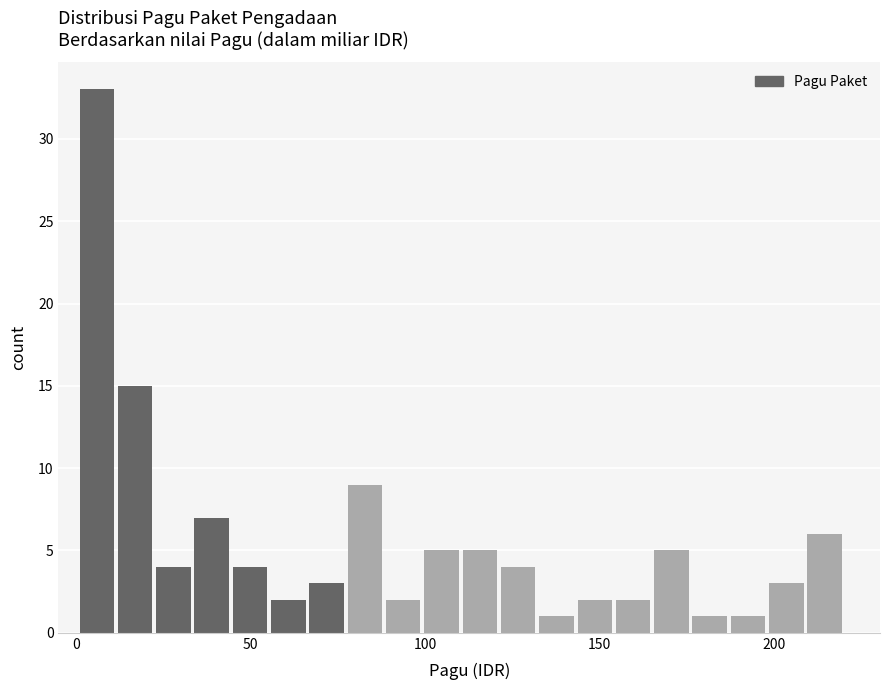

Around what value on the x-axis is the tallest bar? Give the approximate position of its centre, as read against the axis.

5